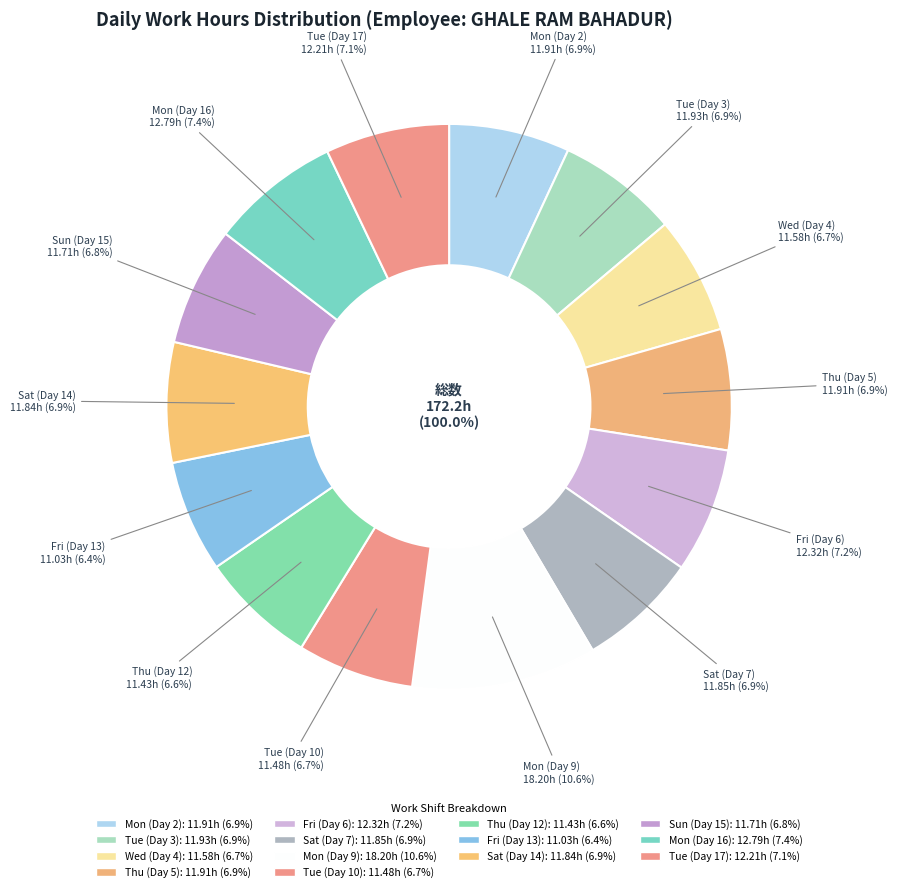

The Sat (Day 7) slice represents 7% of the pie. True or false?

True